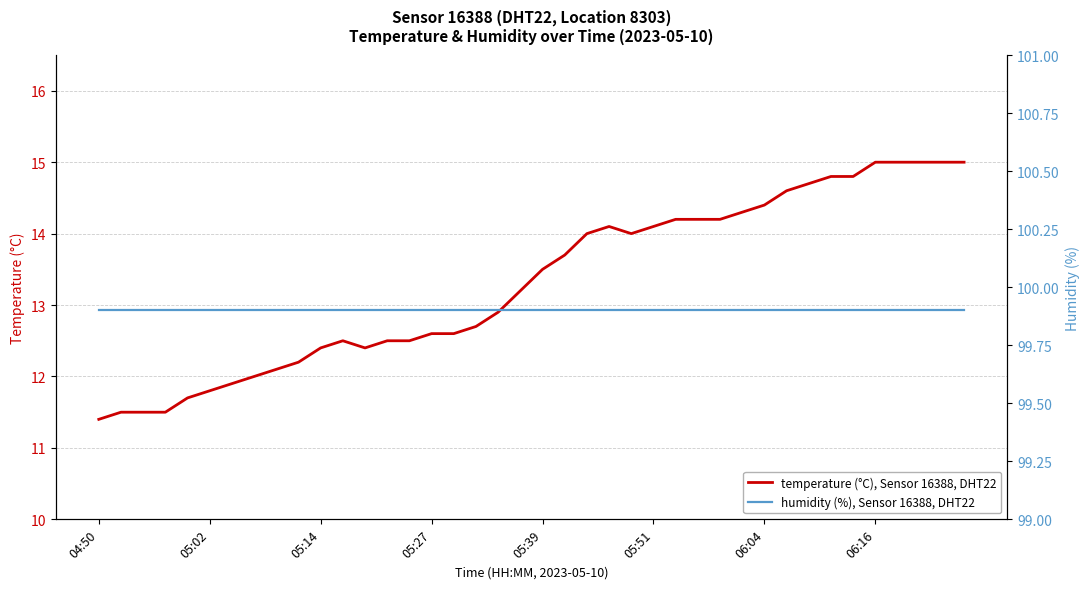

What is the average value of the humidity (%), Sensor 16388, DHT22 series?

99.9